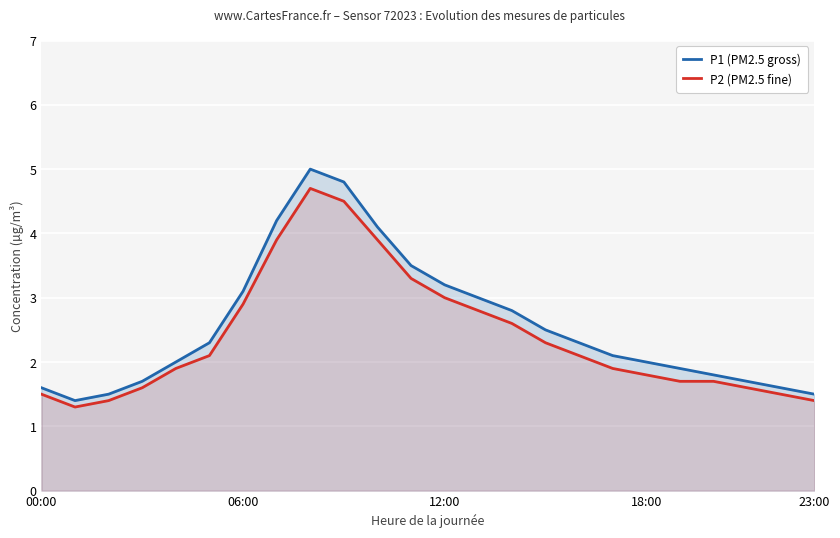

What are all the series names shown in the legend?

P1 (PM2.5 gross), P2 (PM2.5 fine)